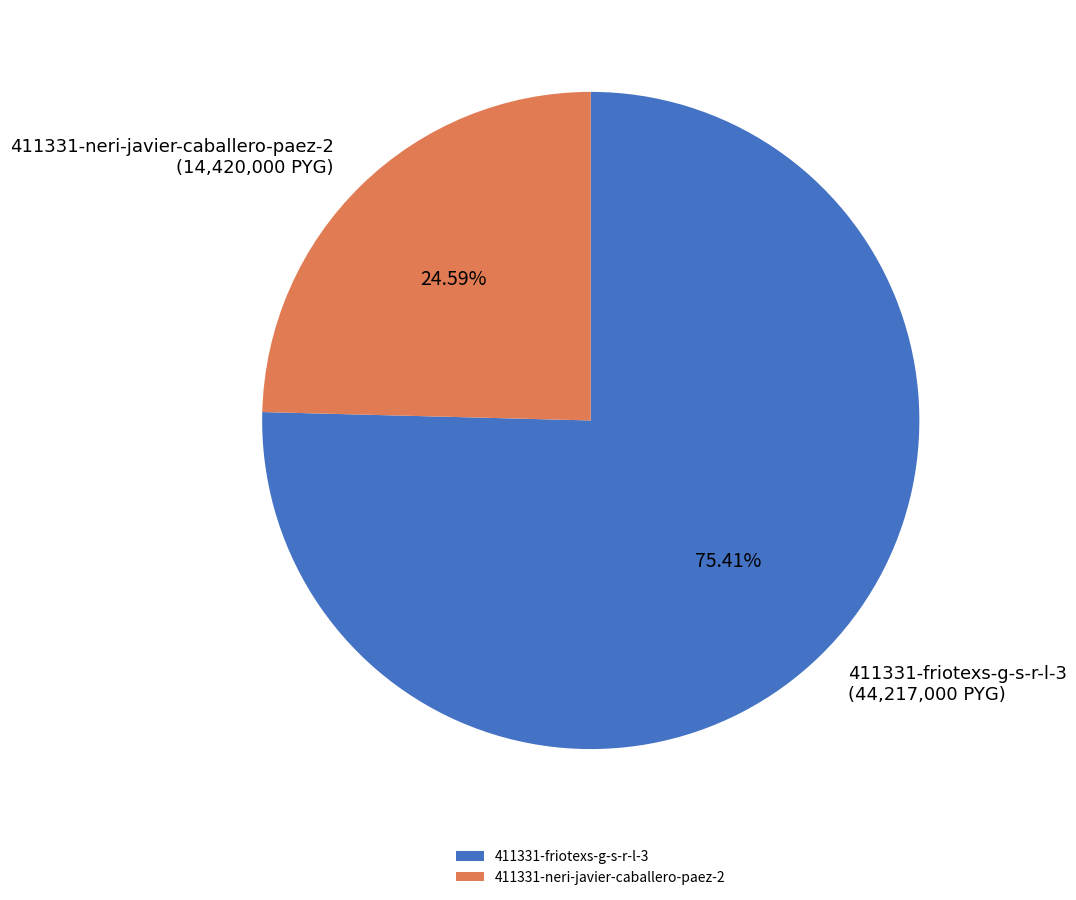

To the nearest percent, what is the combined percentage of 411331-neri-javier-caballero-paez-2 and 411331-friotexs-g-s-r-l-3?

100%